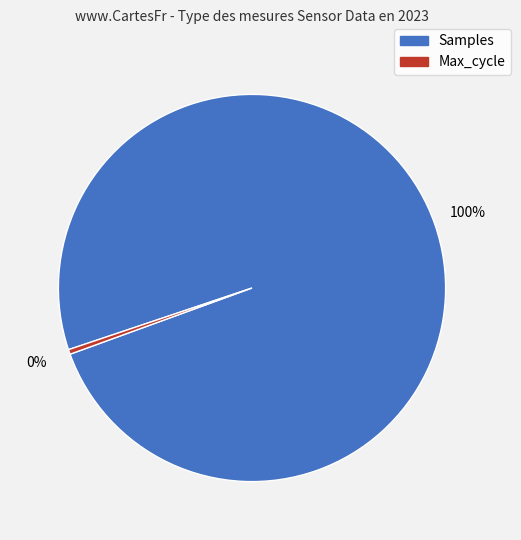

Does any single category account for the majority?

Yes